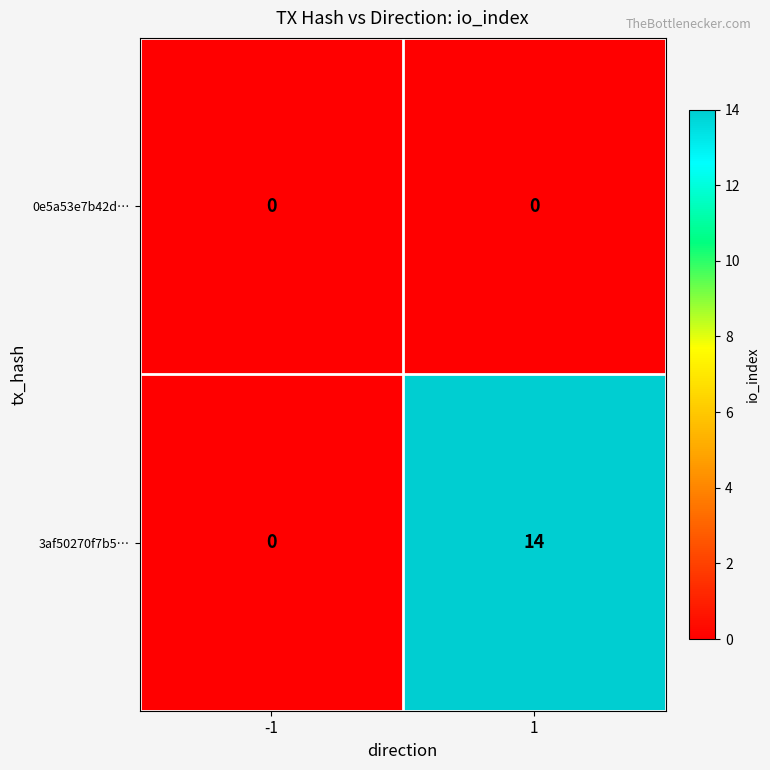

List the series in order of their peak value, lowest first.

0e5a53e7b42d…, 3af50270f7b5…